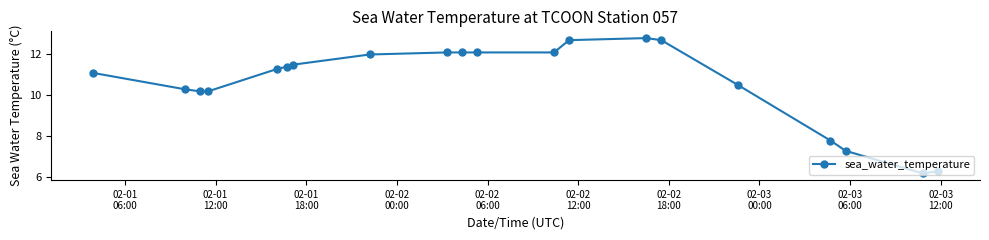

What is the value of the 9th point from the left?

12.1